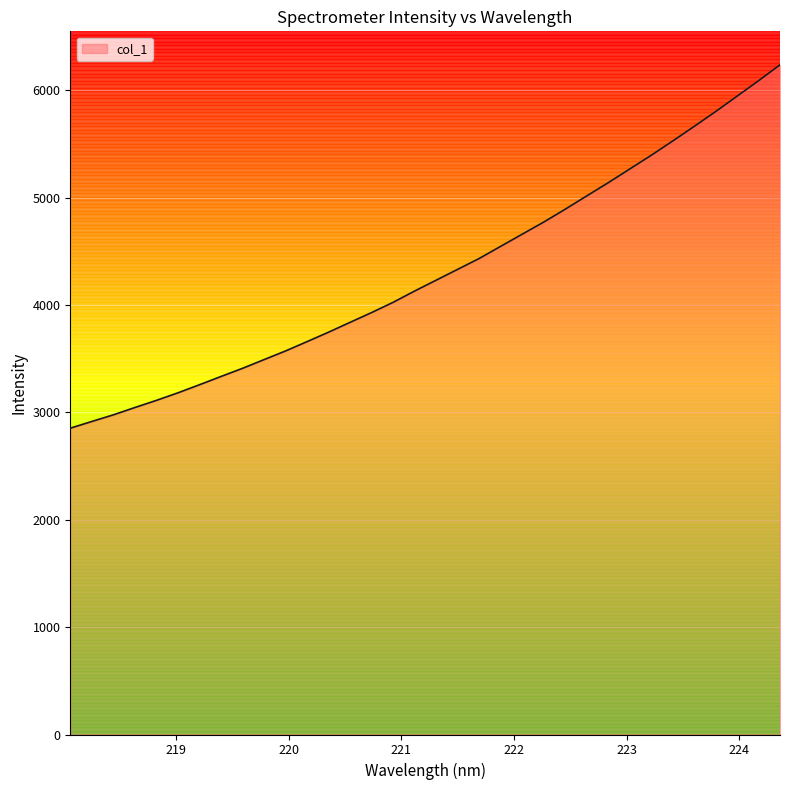

What is the maximum value shown in the chart?

6235.4